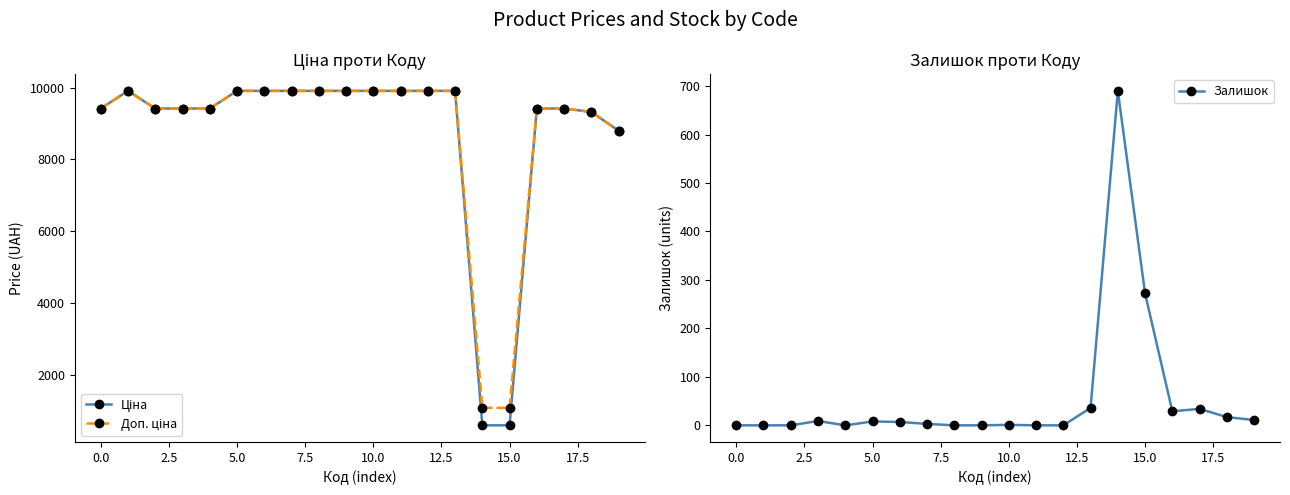

Which series changed the most between 2.5 and 13?

Ціна